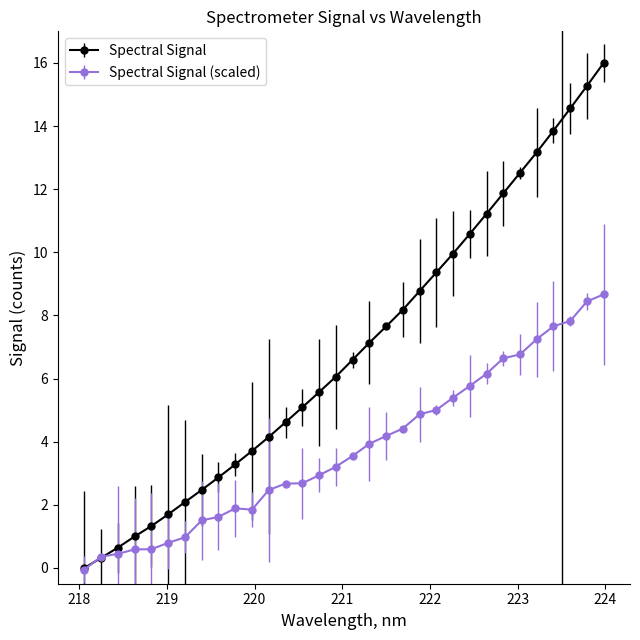

What is the maximum value shown in the chart?

16.0